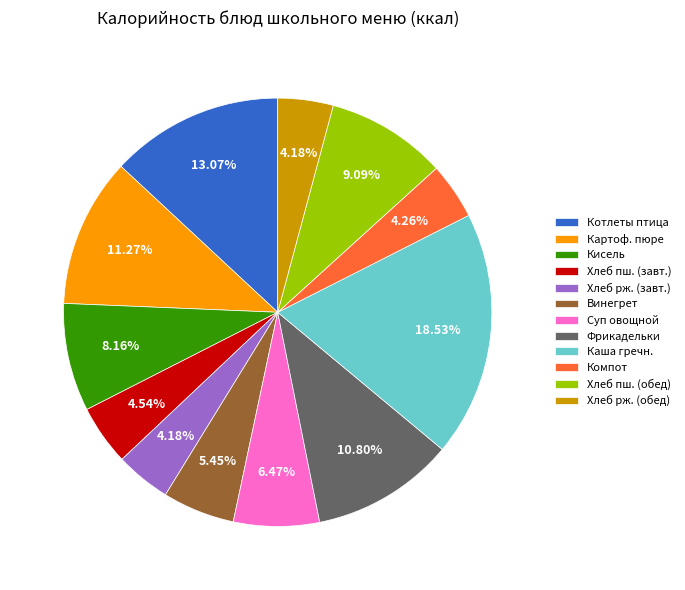

Between Хлеб пш. (завт.) and Суп овощной, which is larger?

Суп овощной